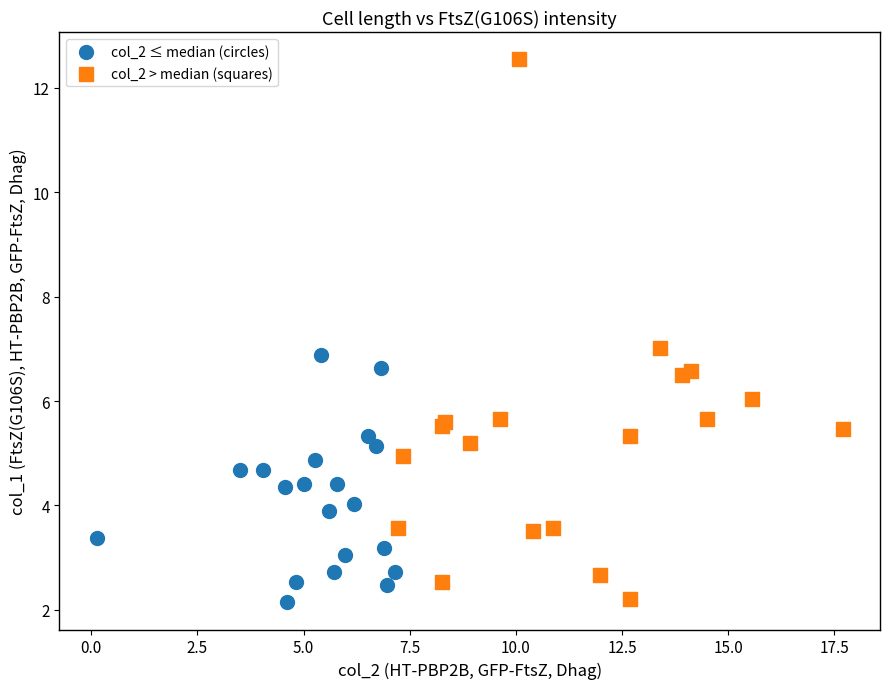

Which series reaches the maximum Y coordinate?

col_2 > median (squares)